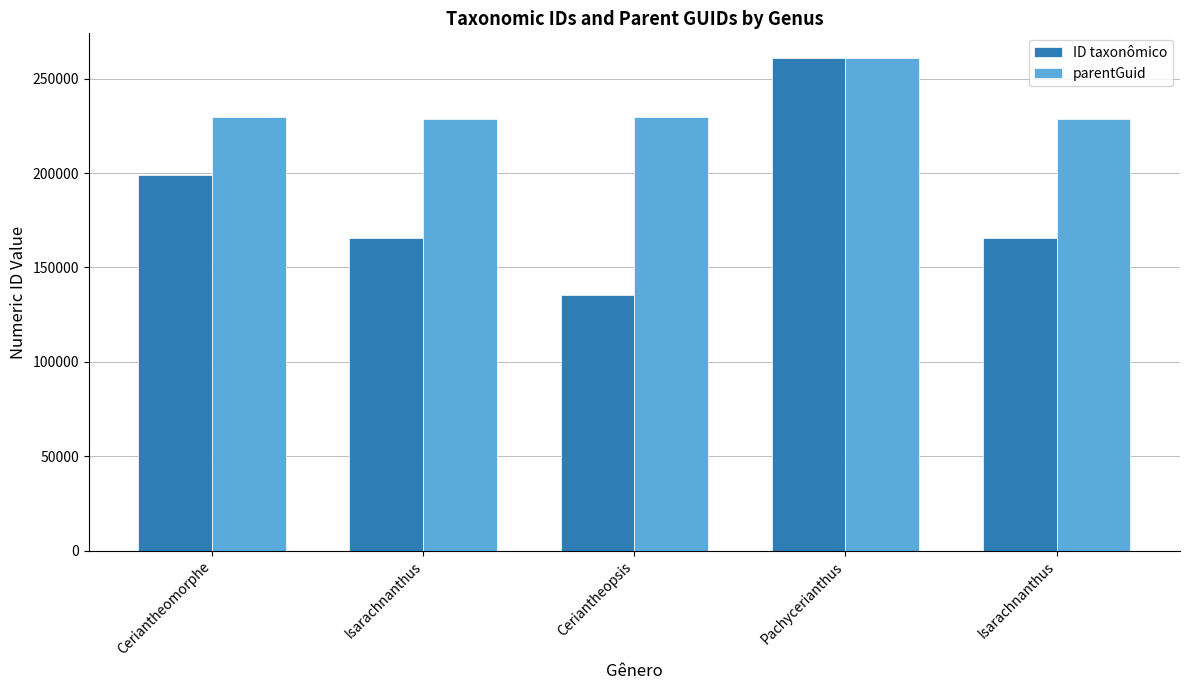

What is the label of the 4th bar from the right?

Isarachnanthus